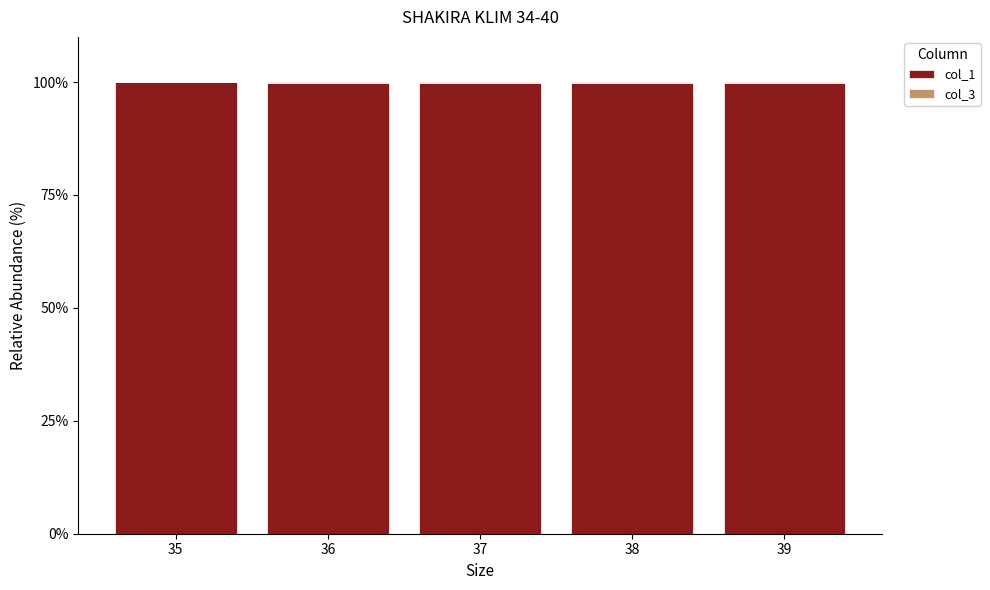

What is the highest value of the col_1 series?

99.9